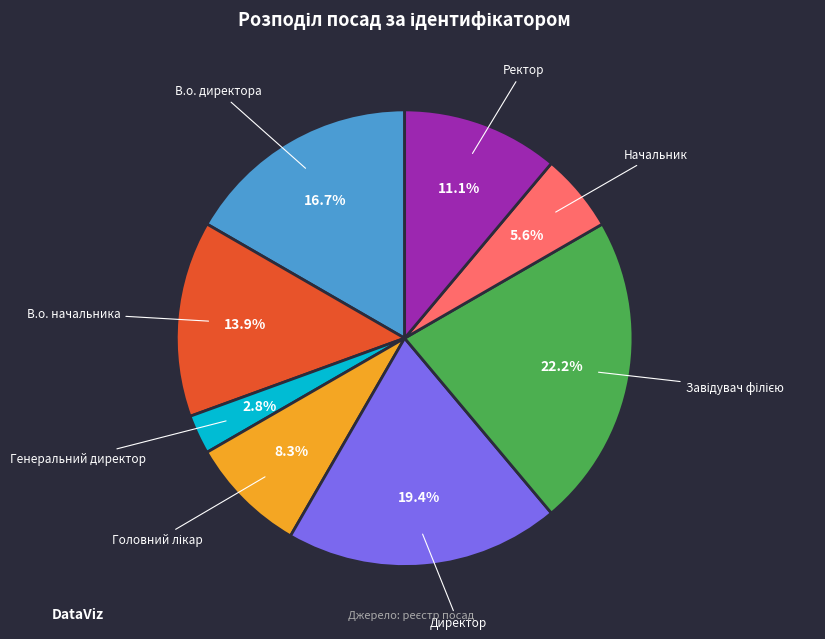

What is the smallest slice in the pie chart?

Генеральний директор